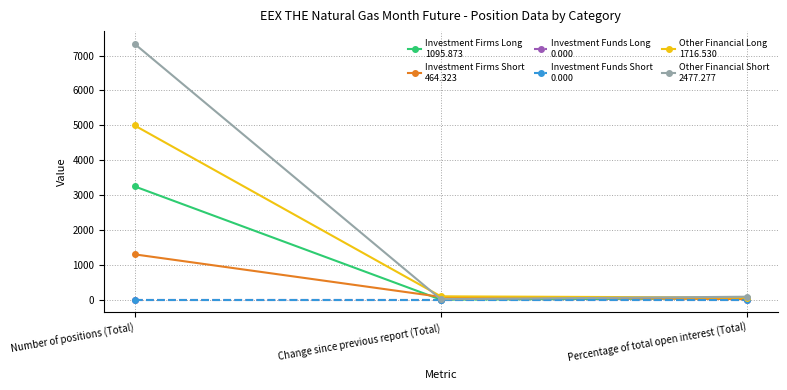

What is the label of the 1st point from the right?

Percentage of total open interest (Total)